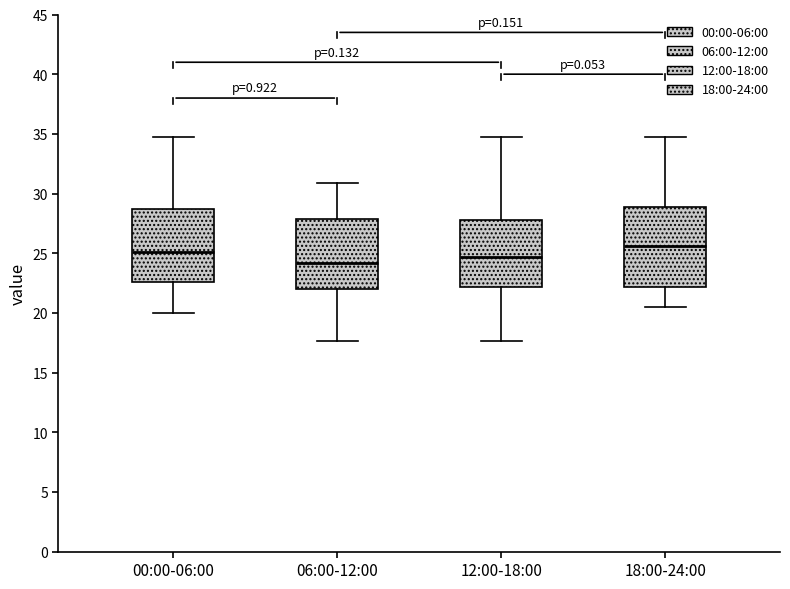

Where does the median line of the box for 06:00-12:00 sit on the y-axis? The values are not printed on the chart, so give them approximately, as read against the axis.

24.0